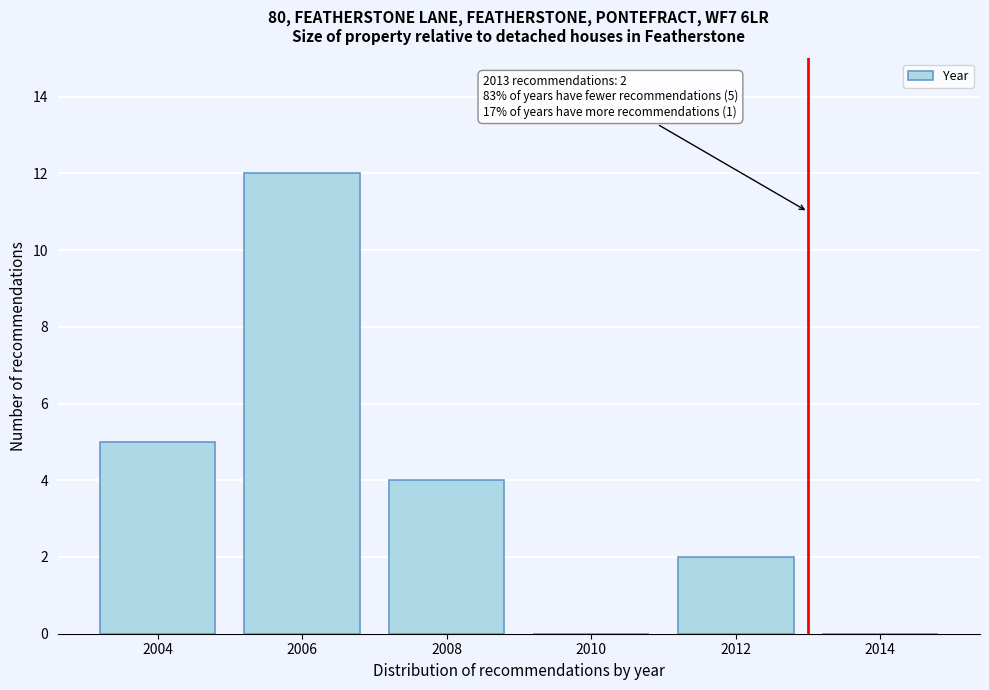

Reading right to left, extract all data points from this chart.

2014=0	2012=2	2010=0	2008=4	2006=12	2004=5